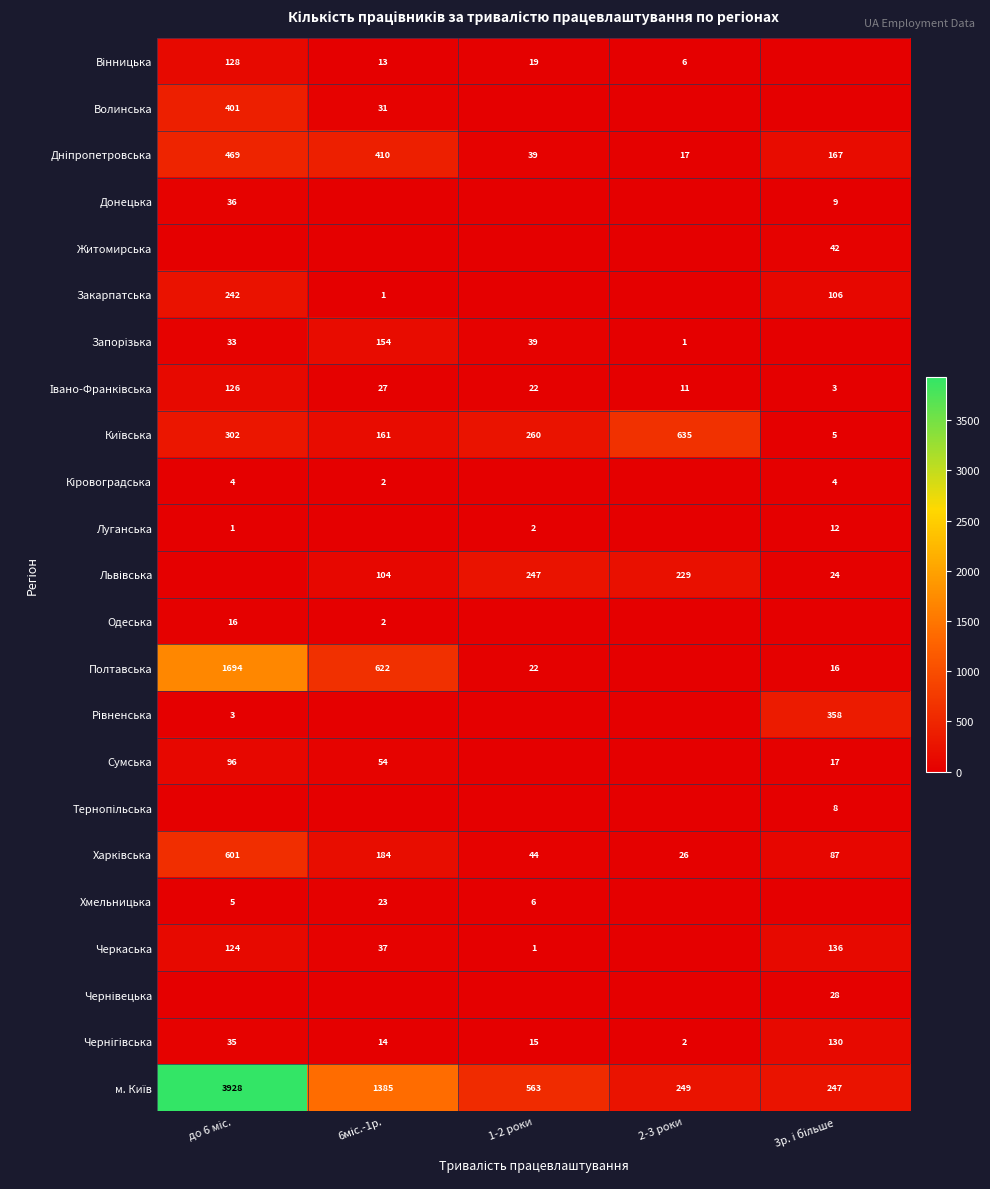

What is the spread (max minus min) of values at 1-2 роки?

563